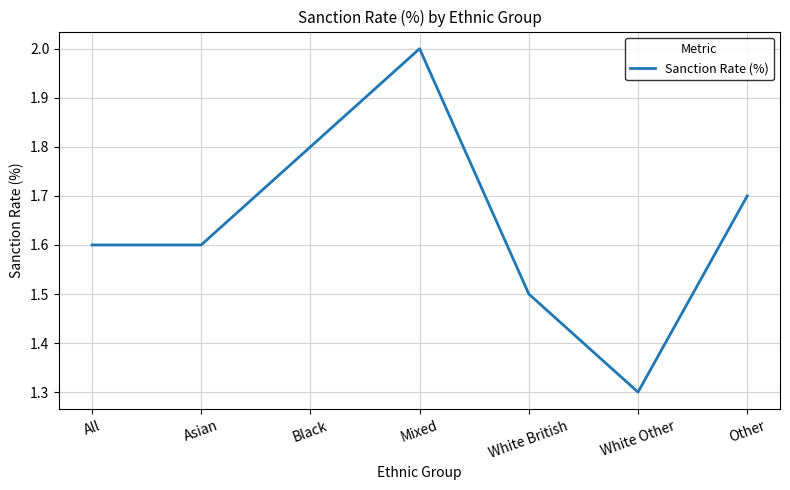

True or false: the data has more than 2 interior local peaks.

False